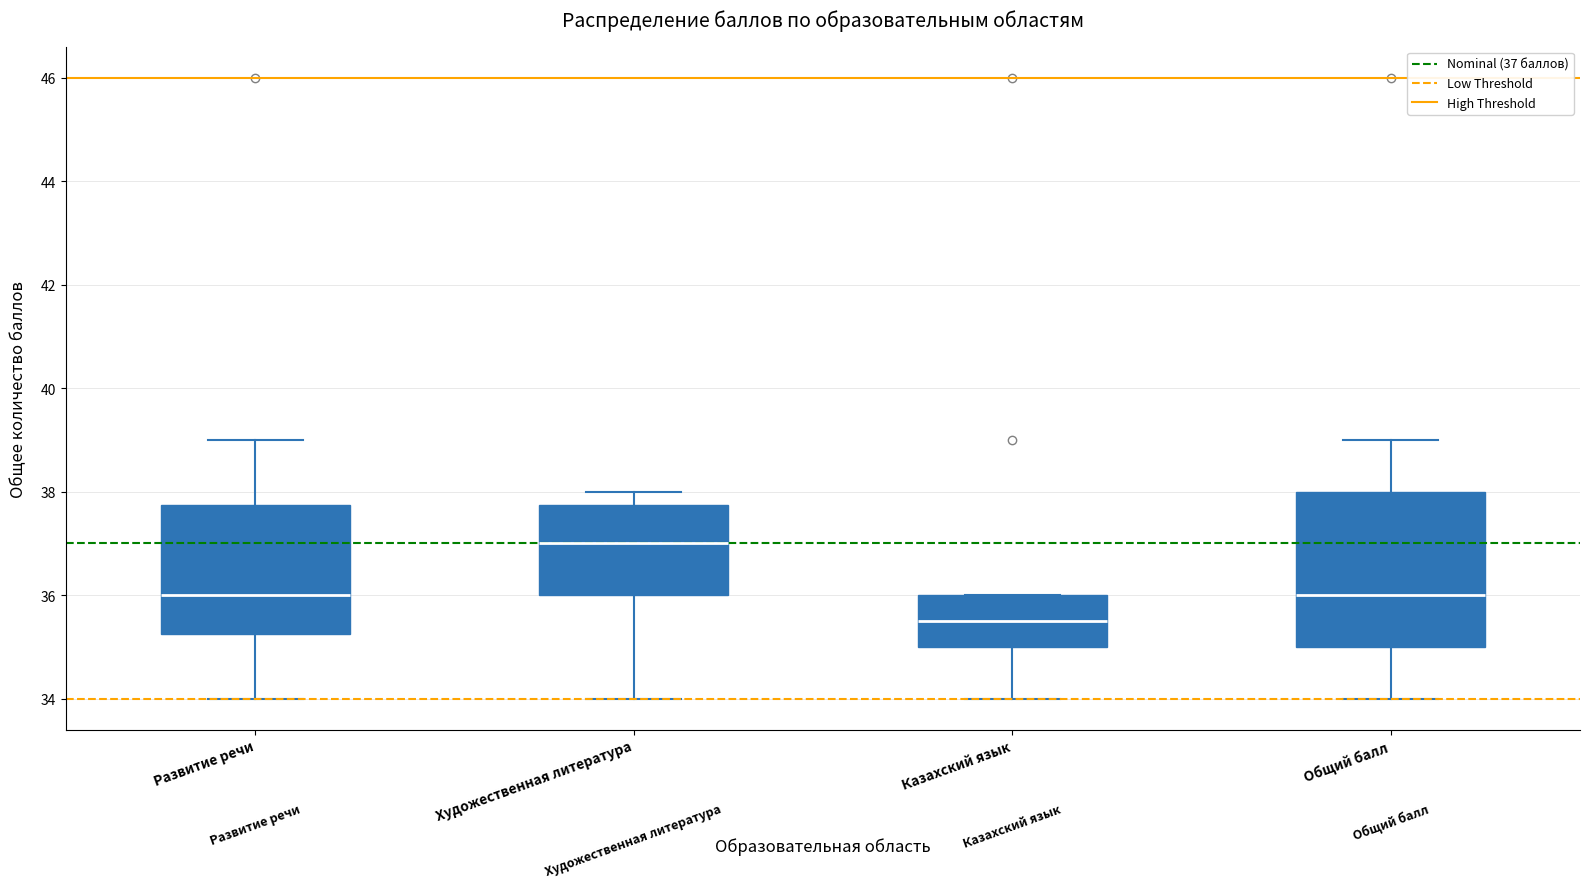

Reading left to right, transcribe this box plot: for each box, give where its median line is, the range the box spans, and where its two whiskers end, as read against the y-axis. The values are not printed on the chart, so give them approximately, as read against the axis.

Развитие речи: median 36.0, box 35.2 to 37.8, whiskers 34.0 to 39.0
Художественная литература: median 37.0, box 36.0 to 37.8, whiskers 34.0 to 38.0
Казахский язык: median 35.6, box 35.0 to 36.0, whiskers 34.0 to 36.0
Общий балл: median 36.0, box 35.0 to 38.0, whiskers 34.0 to 39.0